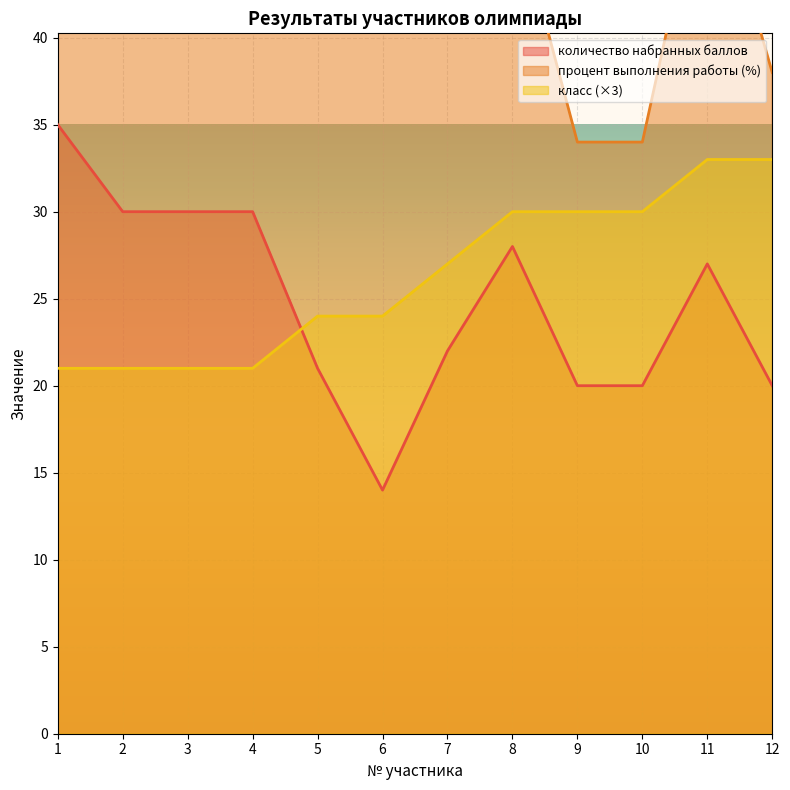

What are all the series names shown in the legend?

количество набранных баллов, процент выполнения работы, класс